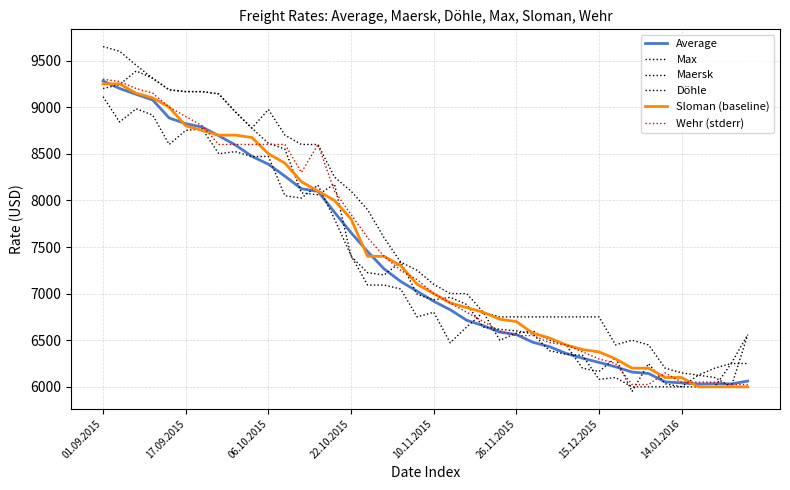

How many lines are shown in the chart?

6